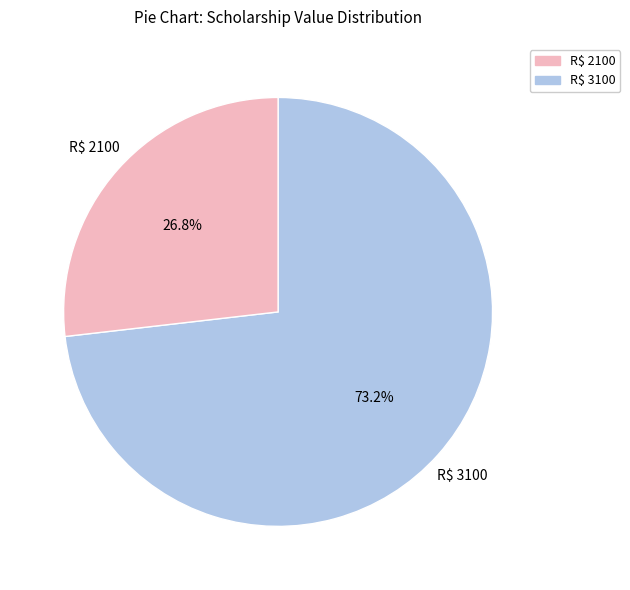

How many segments does this pie chart have?

2